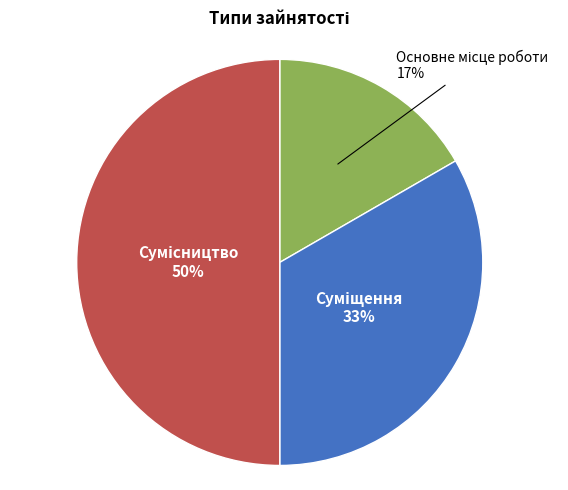

To the nearest percent, what is the difference between the largest and smallest slice percentages?

33%